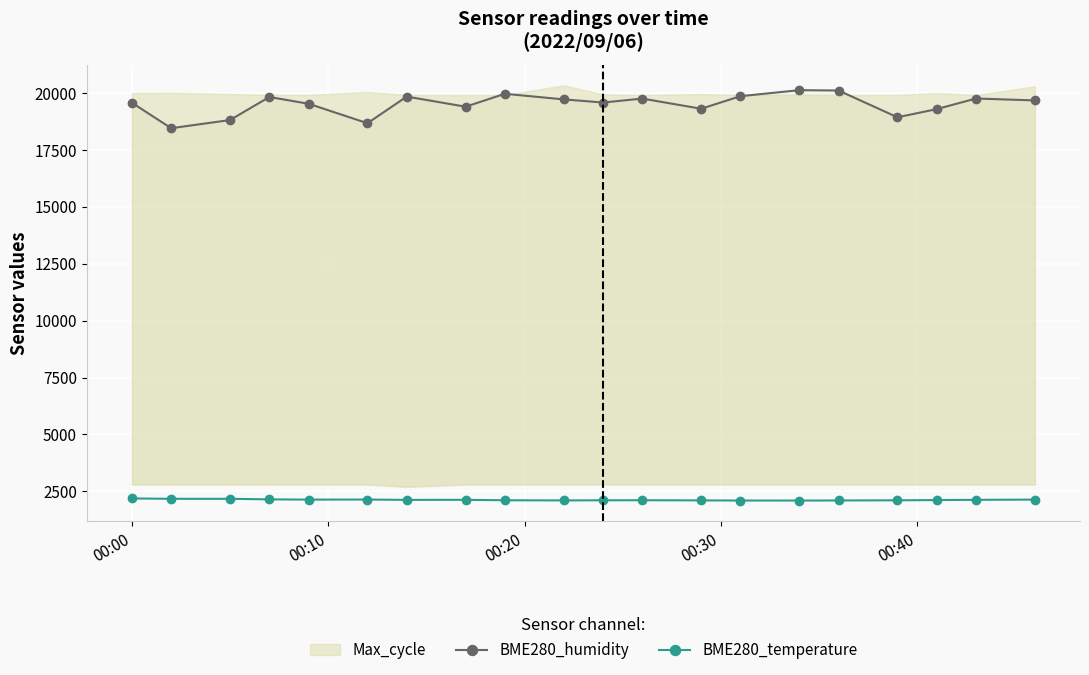

True or false: BME280_temperature and BME280_humidity intersect in this chart.

False